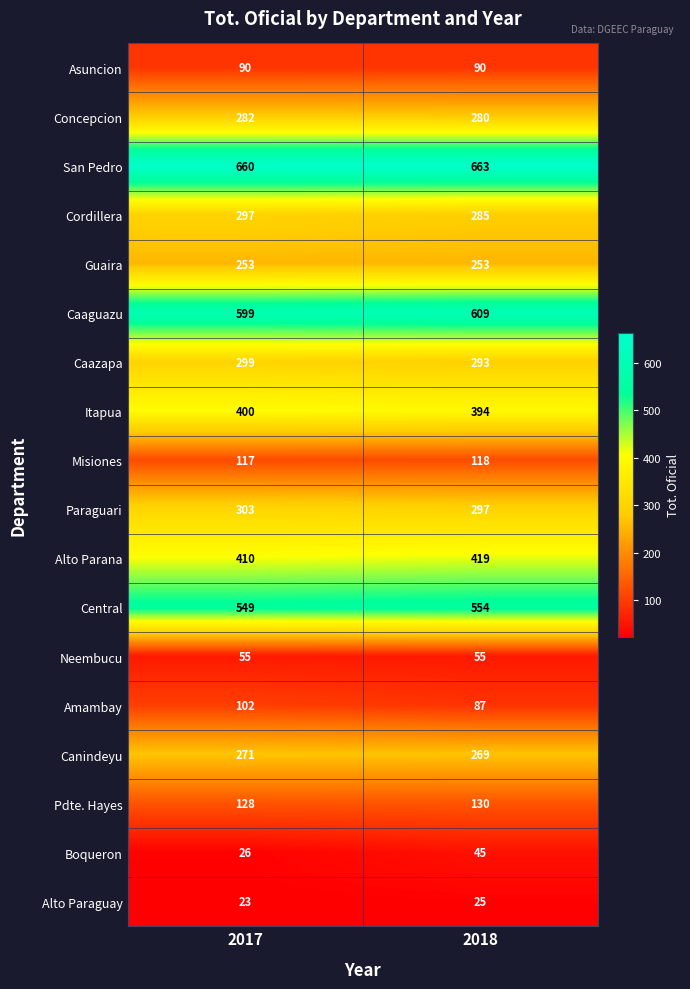

What value does the Itapua series have at 2017?

400